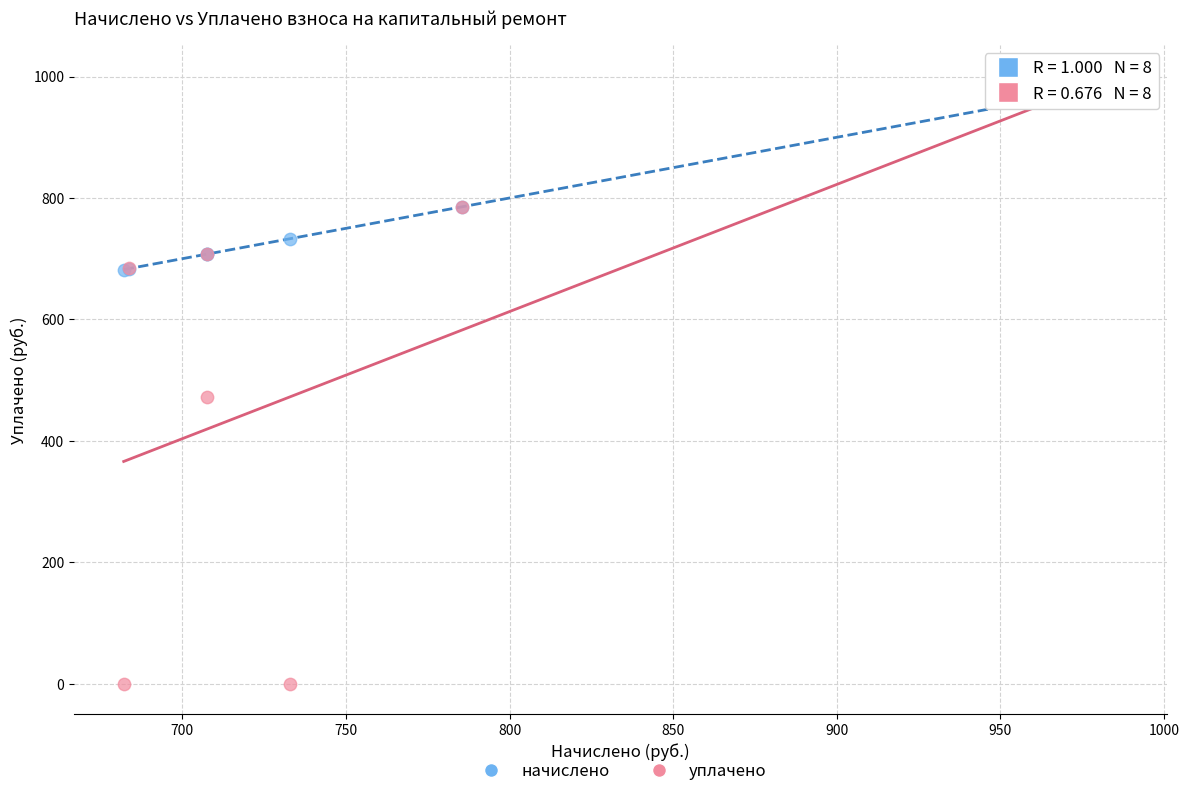

In the уплачено series, what Y value is closest to 492?

471.7